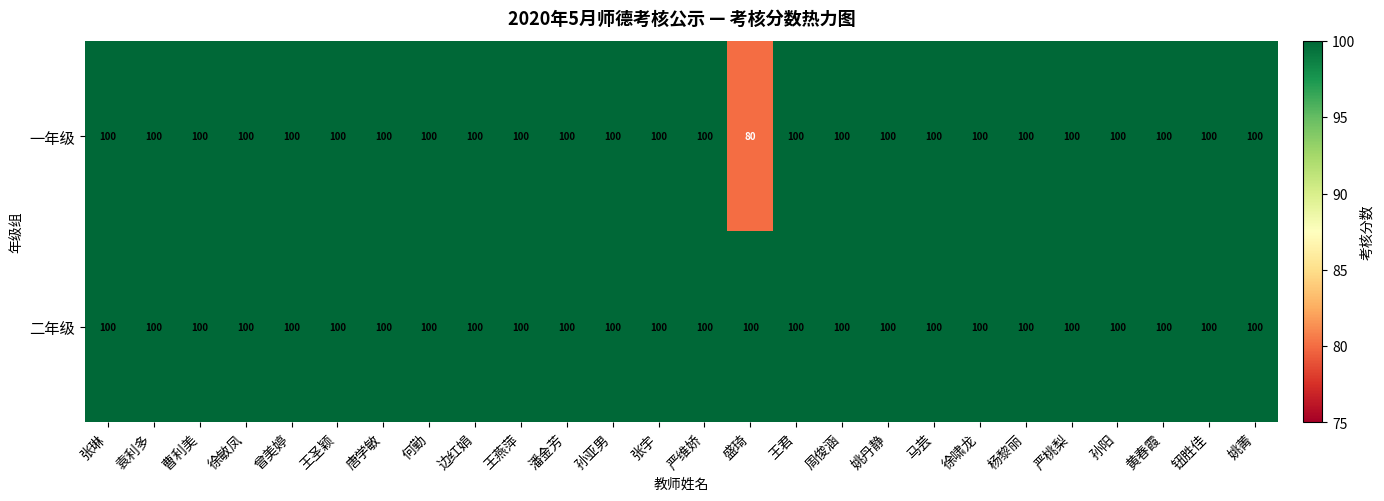

Which series has the largest total across all categories?

二年级